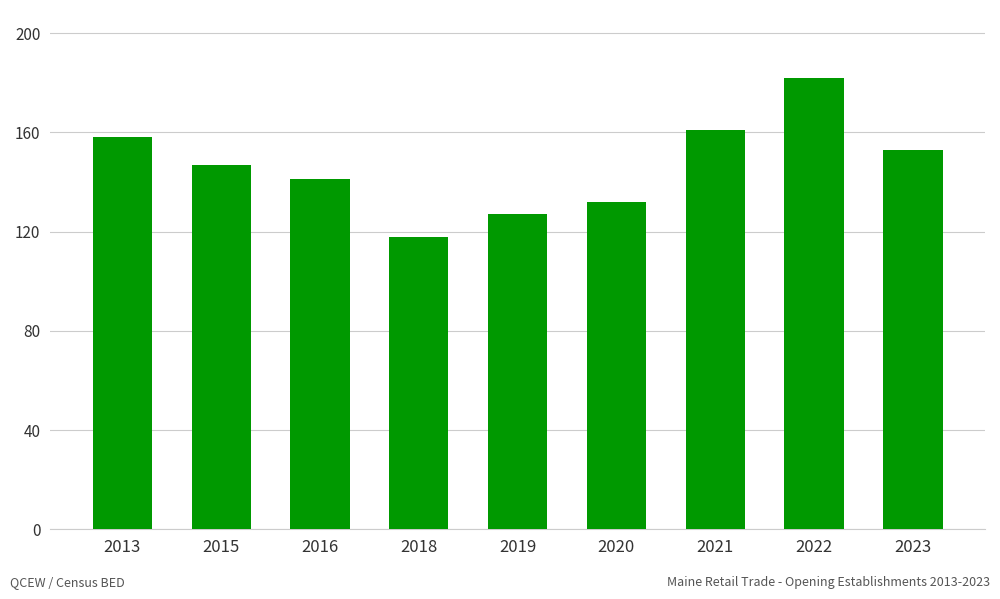

What is the change in value from 2020 to 2023?

+21